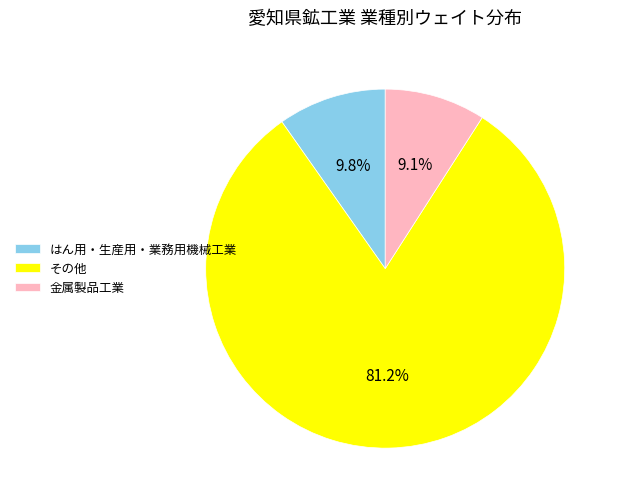

How many slices are in this pie chart?

3